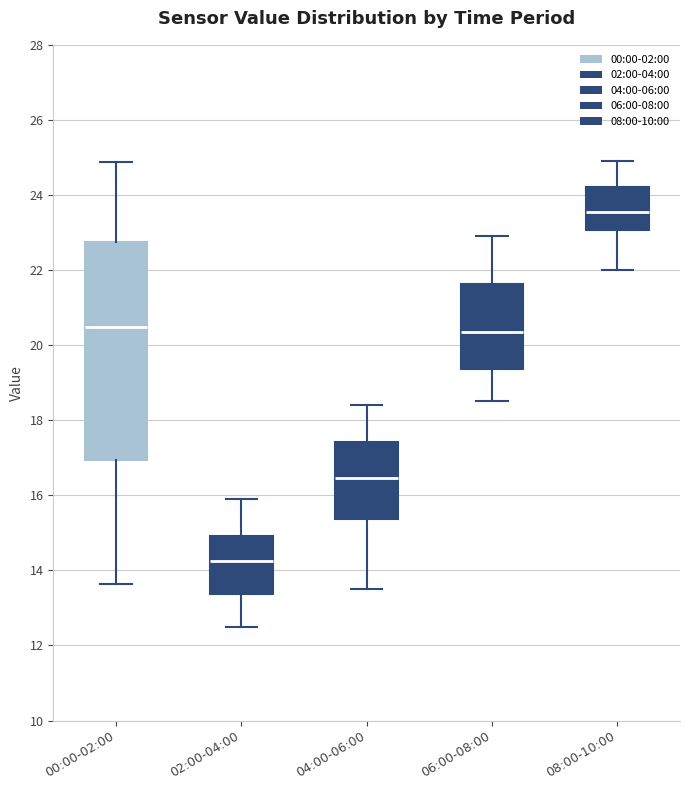

Which box's median line is the highest?

08:00-10:00